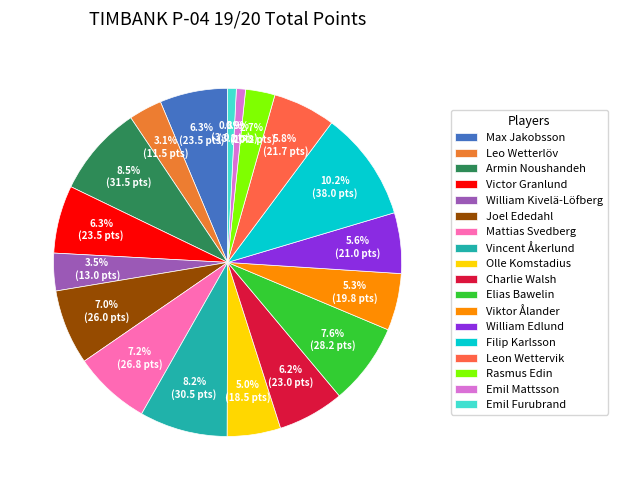

Combined, do Emil Mattsson and Vincent Åkerlund account for over 50%?

No